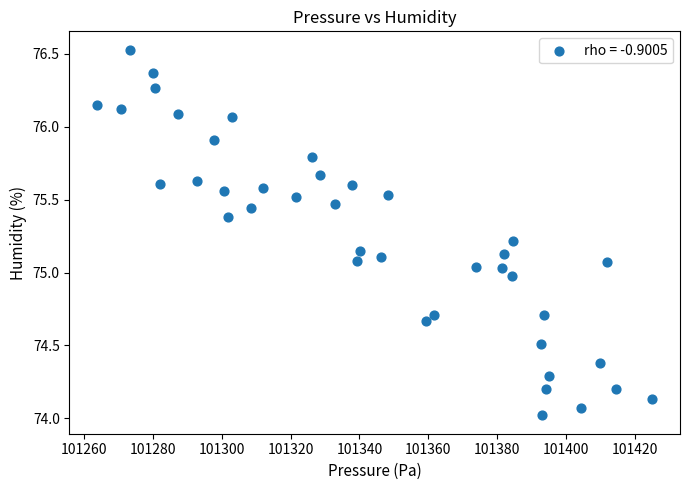

What is the range of Y values (max minus min)?

2.5